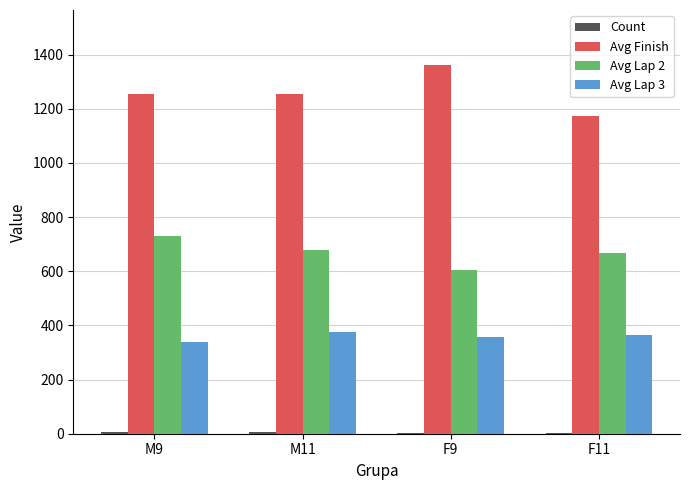

What is the maximum value shown in the chart?

1361